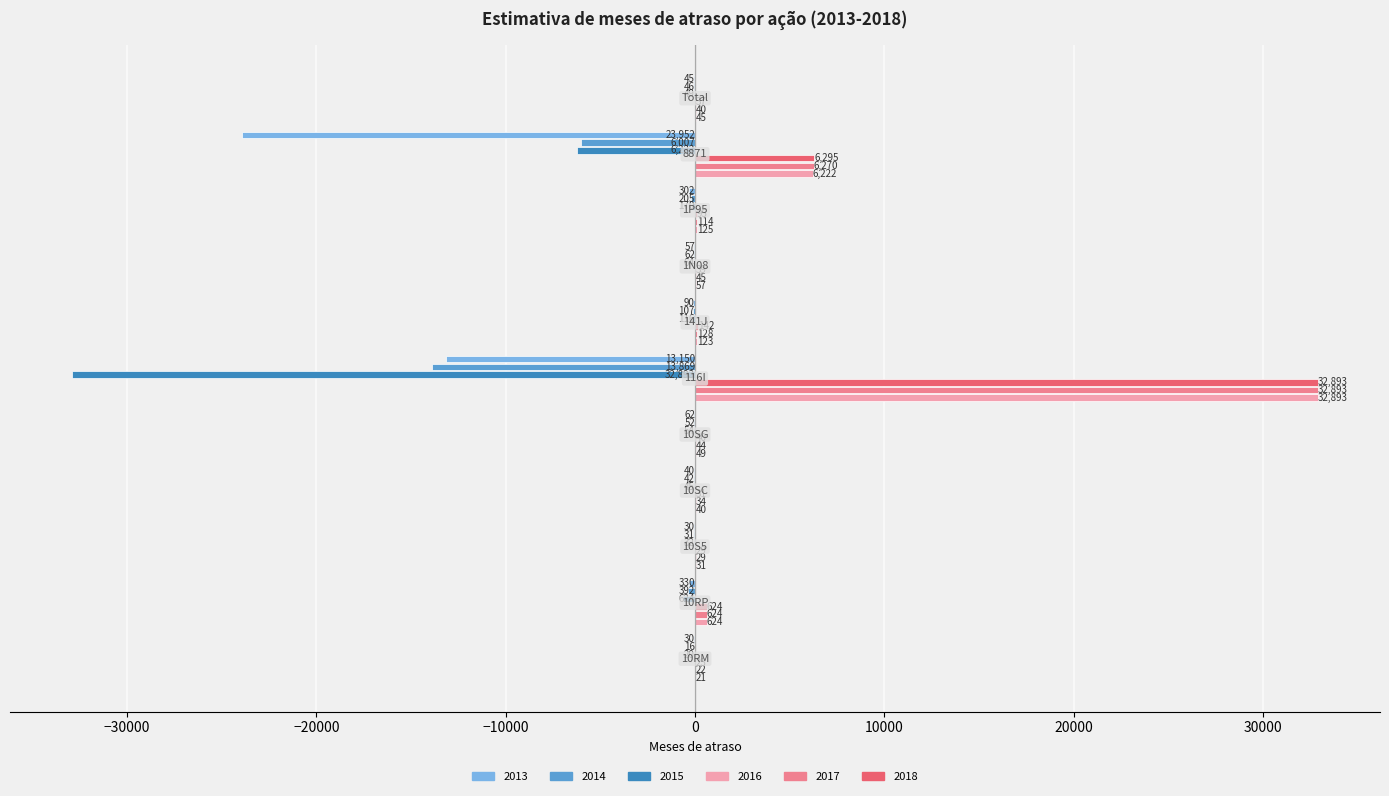

Reading left to right, transcribe all the data shown in this chart.

2013: -30.1	-329.7	-30.1	-40.0	-62.2	-13150.1	-90.0	-57.2	-302.4	-23952.4	-45.5
2014: -15.8	-391.6	-31.4	-41.7	-52.2	-13869.4	-107.4	-62.0	-205.0	-6007.1	-45.7
2015: -19.6	-624.2	-32.2	-45.2	-54.0	-32893.0	-116.3	-64.2	-169.7	-6222.2	-49.2
2016: 20.7	624.2	31.3	40.2	49.4	32893.0	122.6	56.7	125.2	6222.2	45.3
2017: 22.2	624.2	29.5	33.5	43.9	32893.0	127.8	45.4	114.4	6270.0	39.6
2018: 23.3	624.2	28.9	31.4	40.4	32893.0	142.4	38.8	94.6	6294.6	36.6